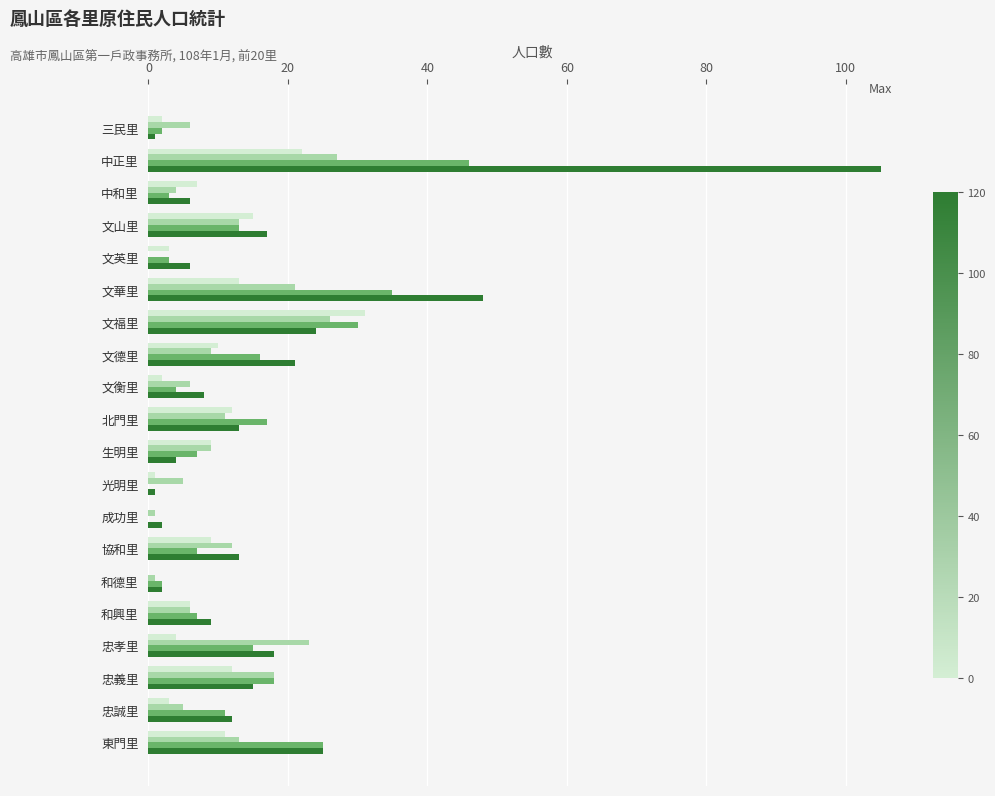

At which category does the chart reach its peak across all series?

中正里